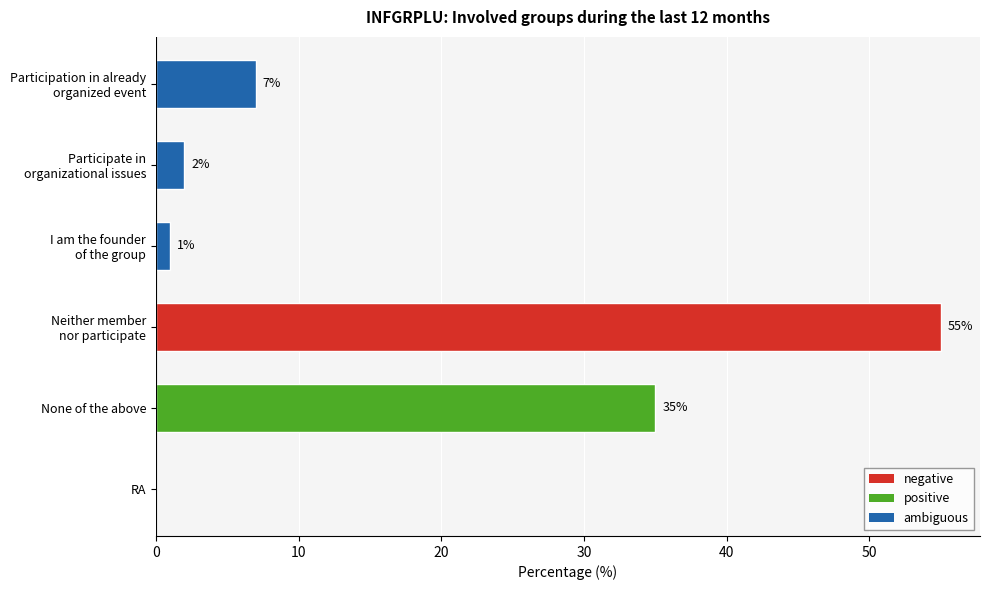

What is the approximate value at None of the above?

35